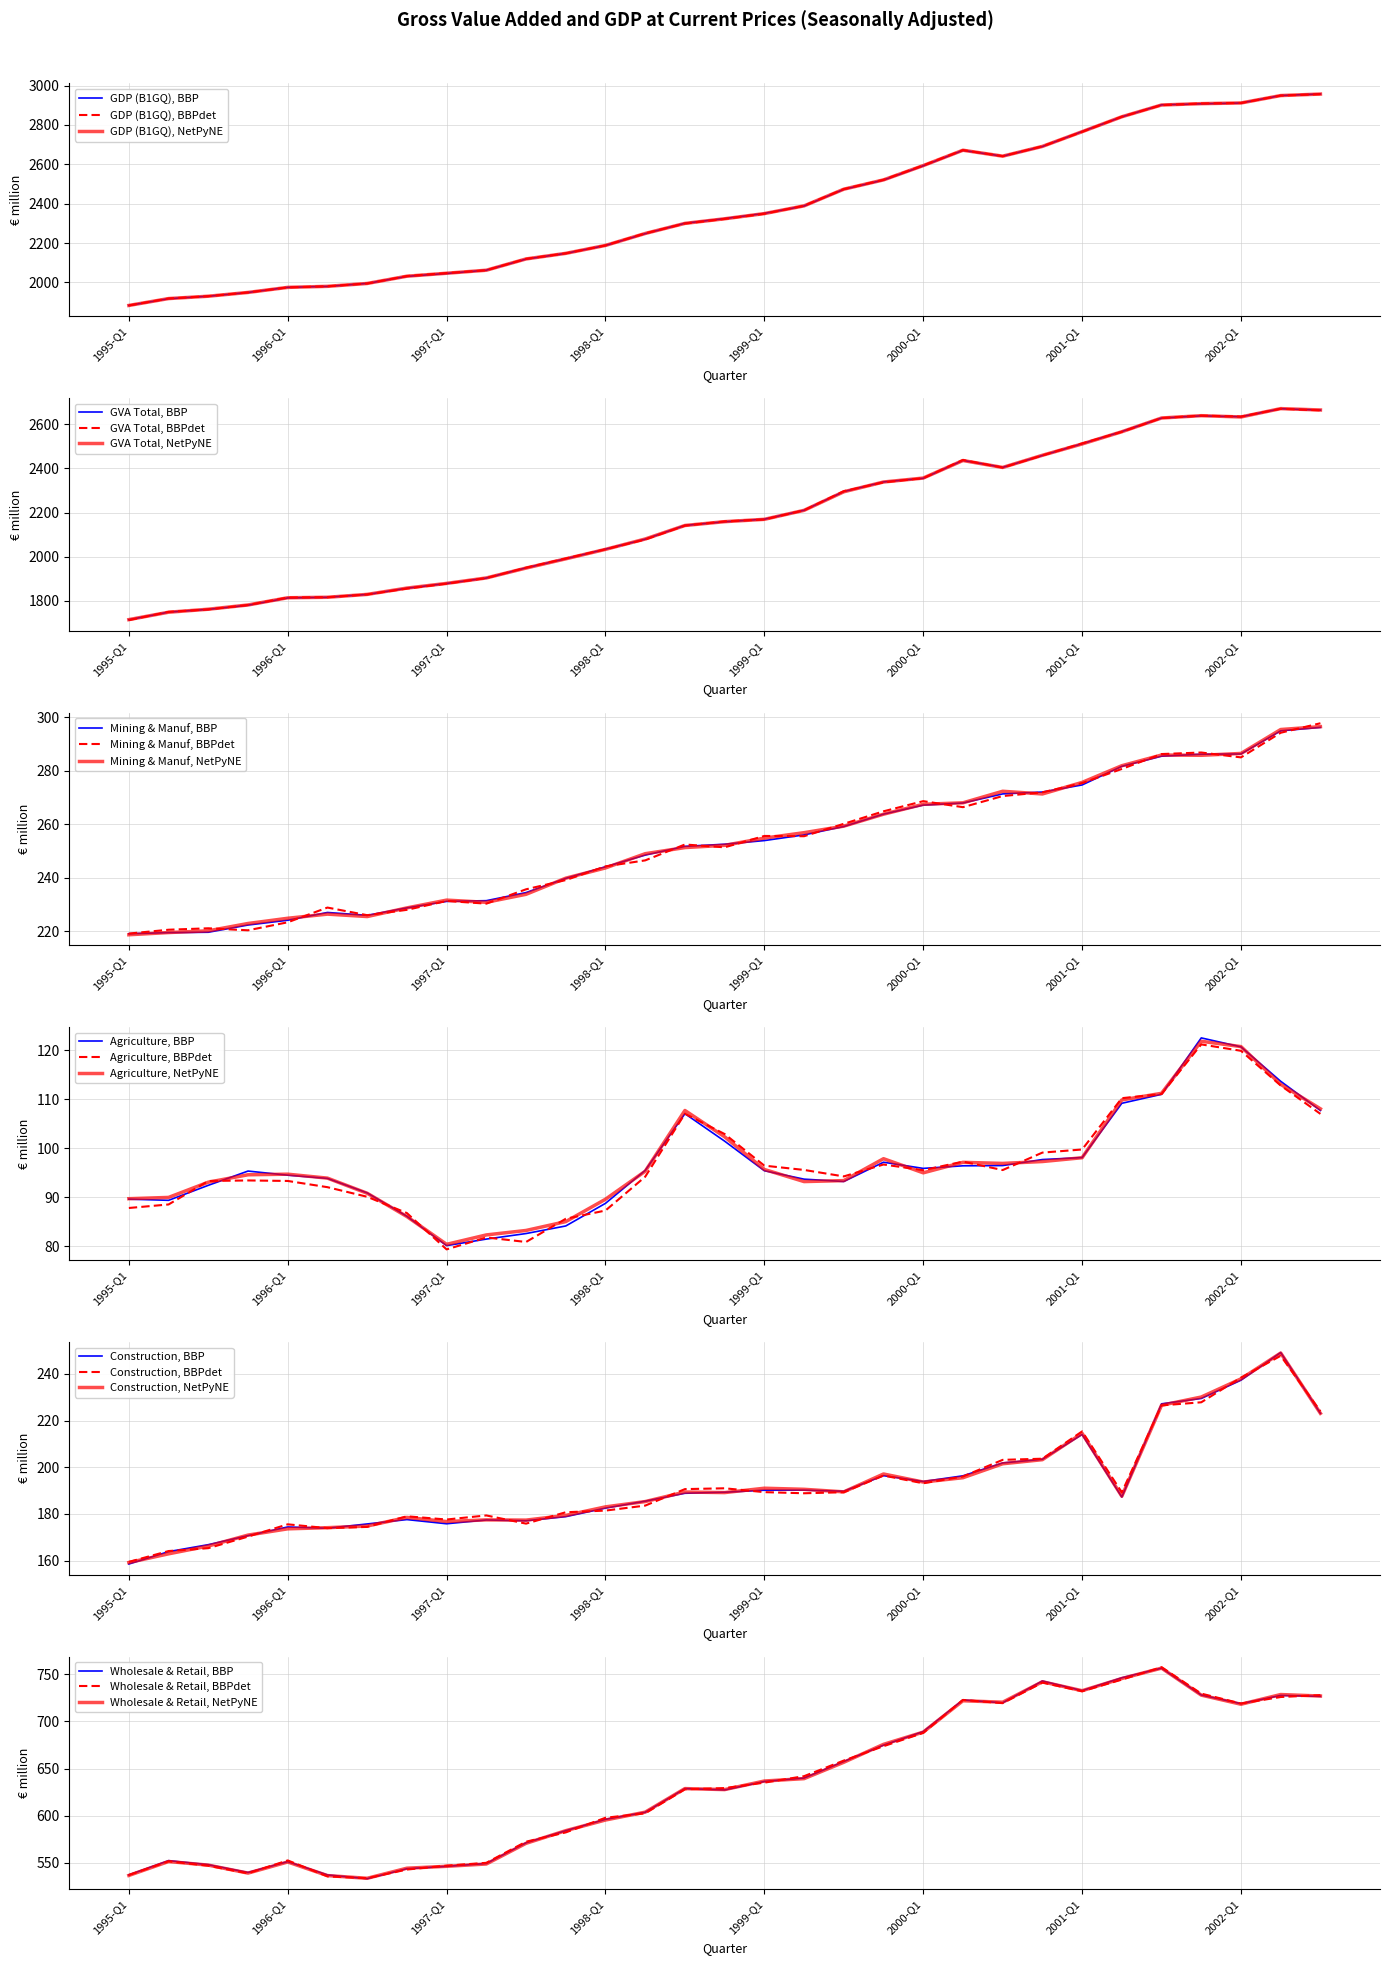

The Wholesale & Retail series shows 728.0 at 2001-Q4. True or false?

True